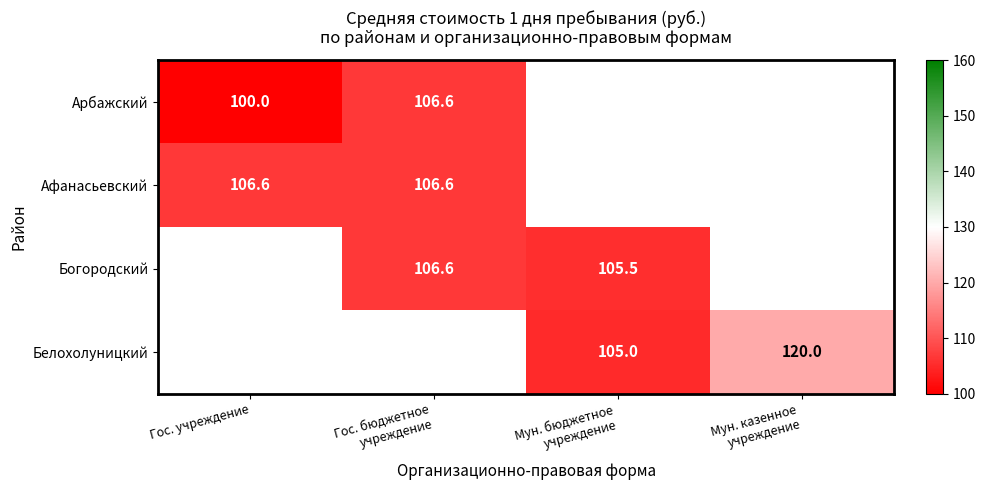

Between Гос. учреждение and Мун. казенное
учреждение, which is larger?

Гос. учреждение